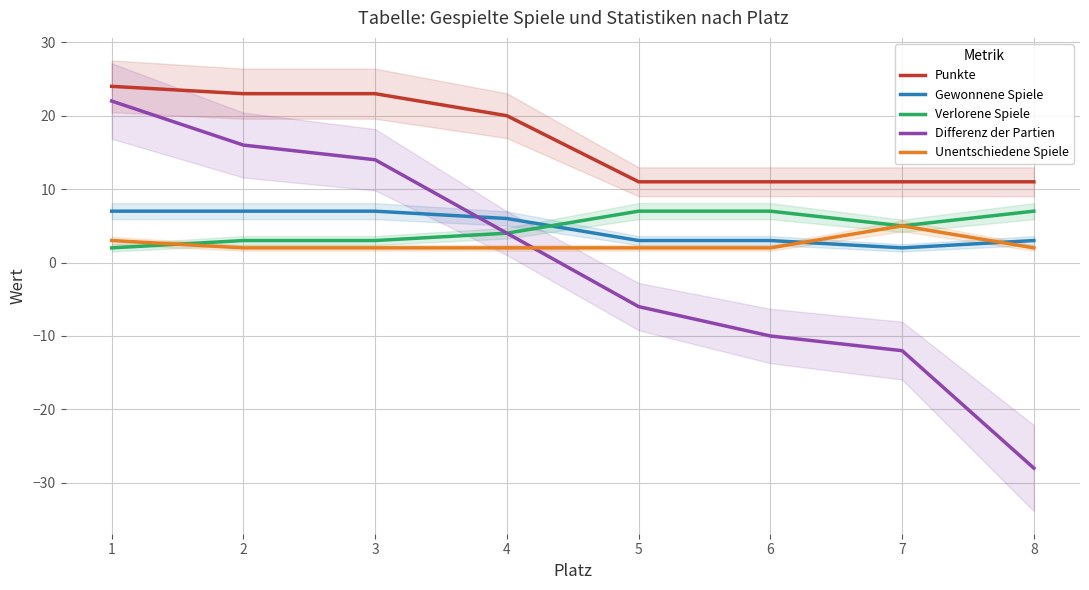

Is the value of Gewonnene Spiele at 4 greater than the value of Unentschiedene Spiele at 3?

Yes